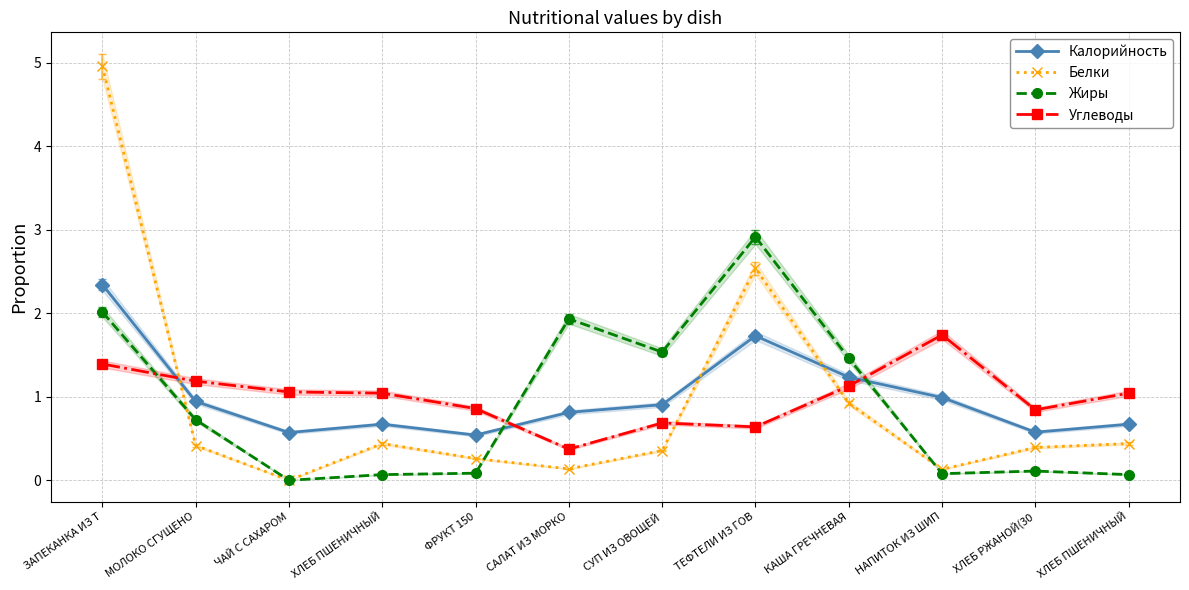

What is the label of the 3rd point from the left?

ЧАЙ С САХАРОМ